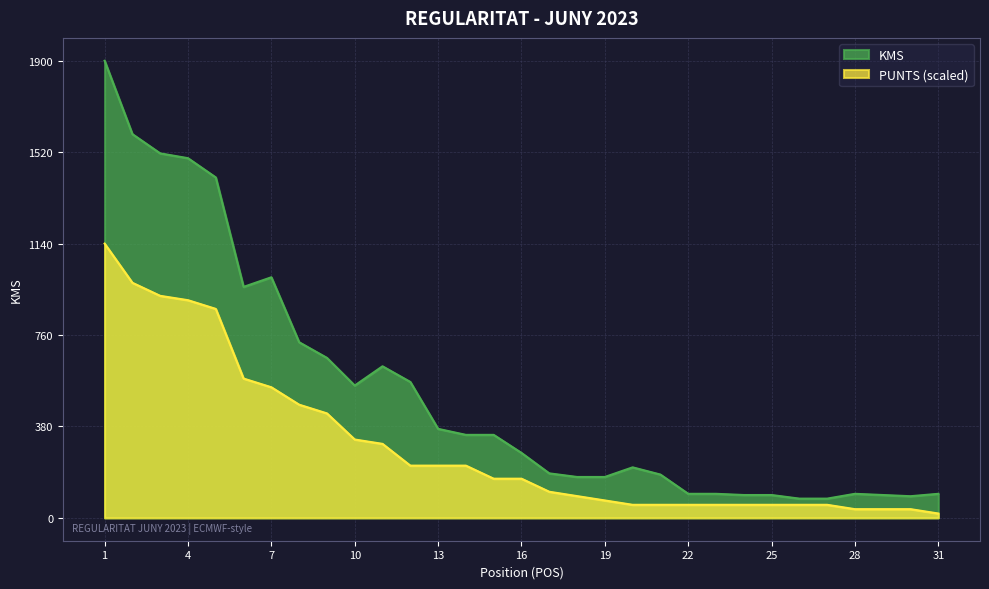

Which category has the highest value in the PUNTS series?

1